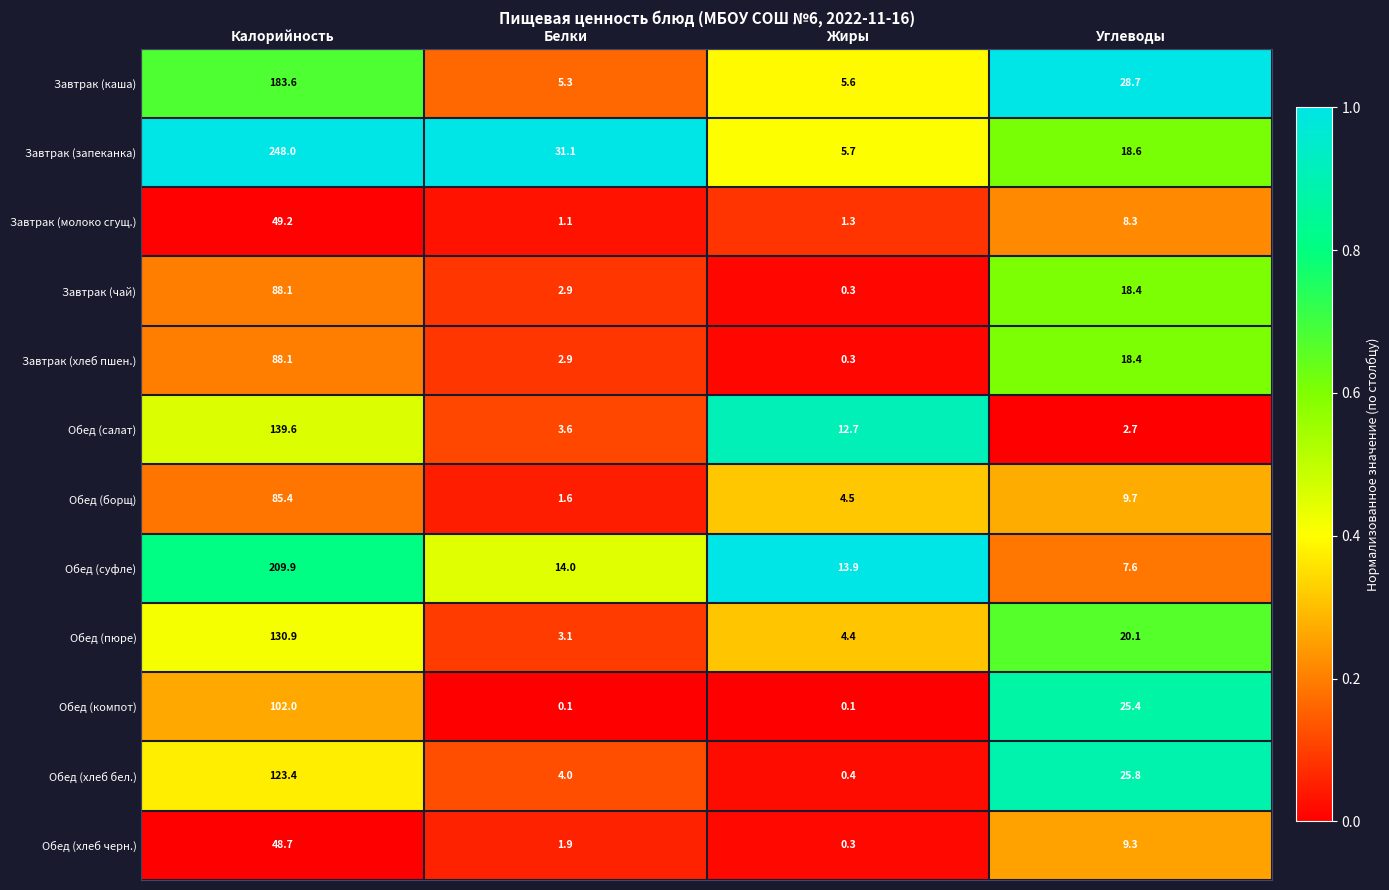

What is the difference between the highest and lowest values at Калорийность?

199.3